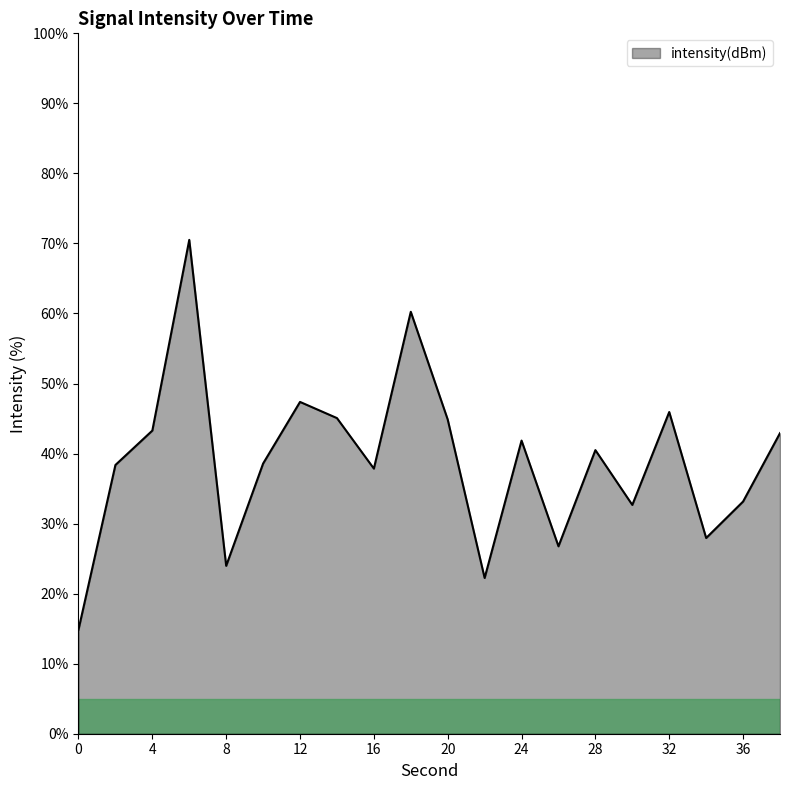

What is the greatest value displayed?

70.5